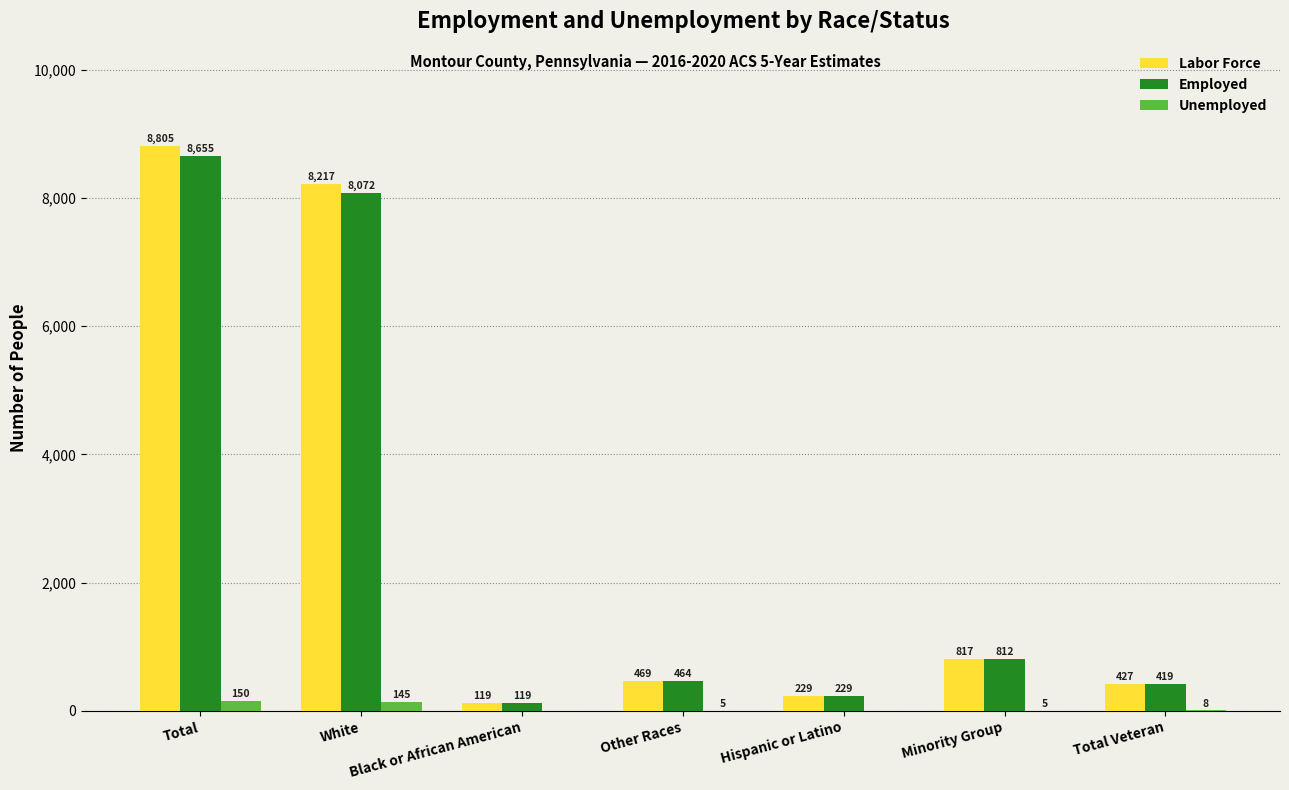

Which series changed the most between White and Total Veteran?

Labor Force